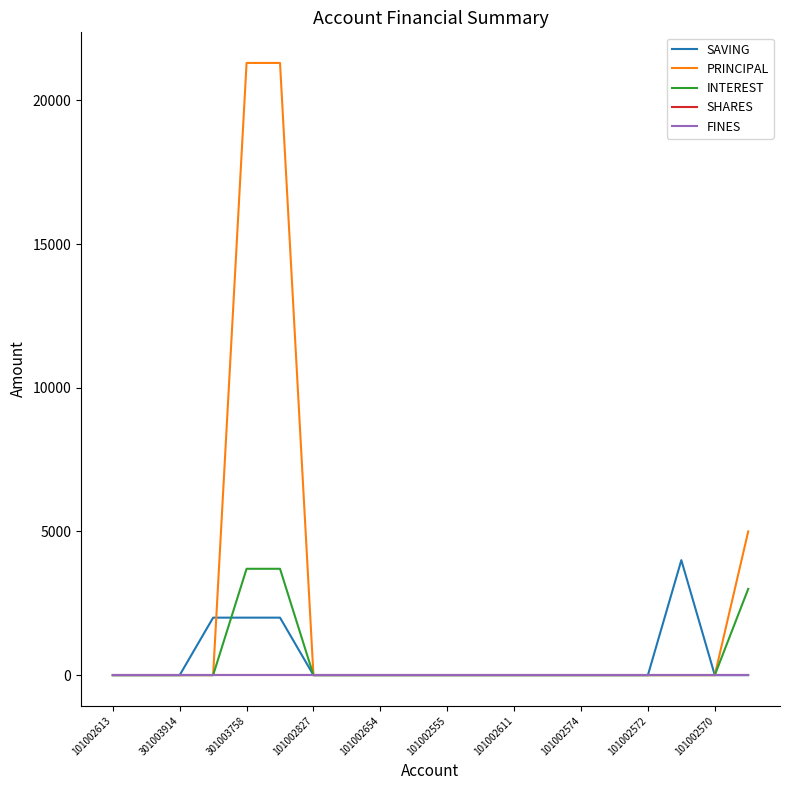

Does the chart display data point markers on the line(s)?

No